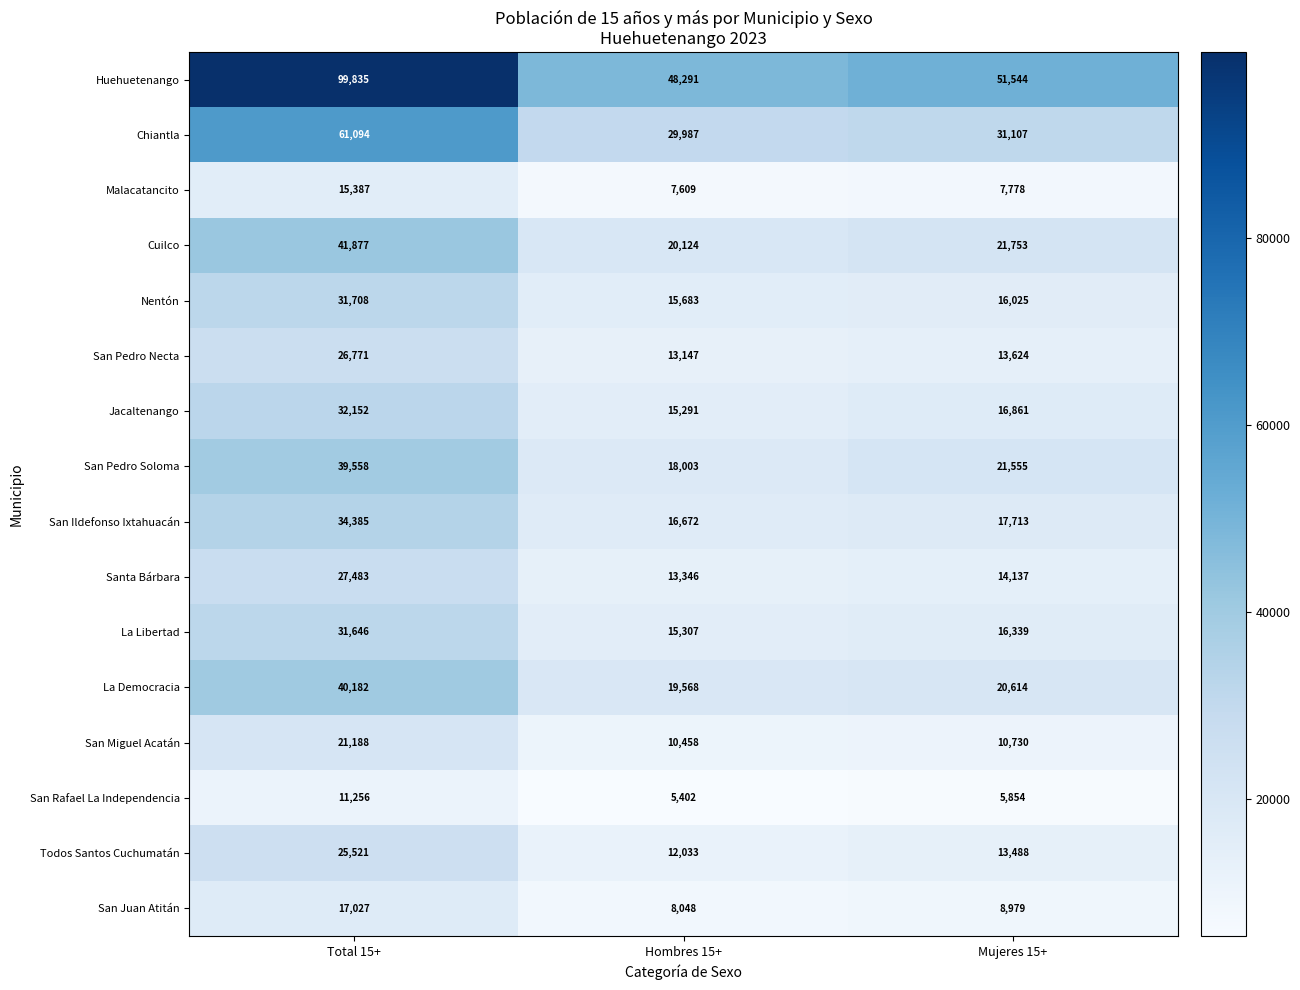

Which series has the largest total across all categories?

Huehuetenango